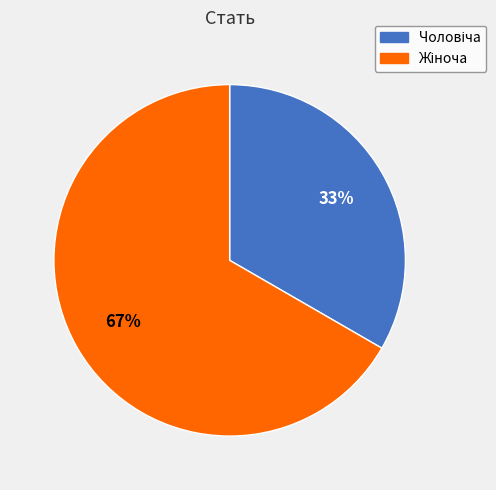

Is there any slice that represents more than half of the pie?

Yes